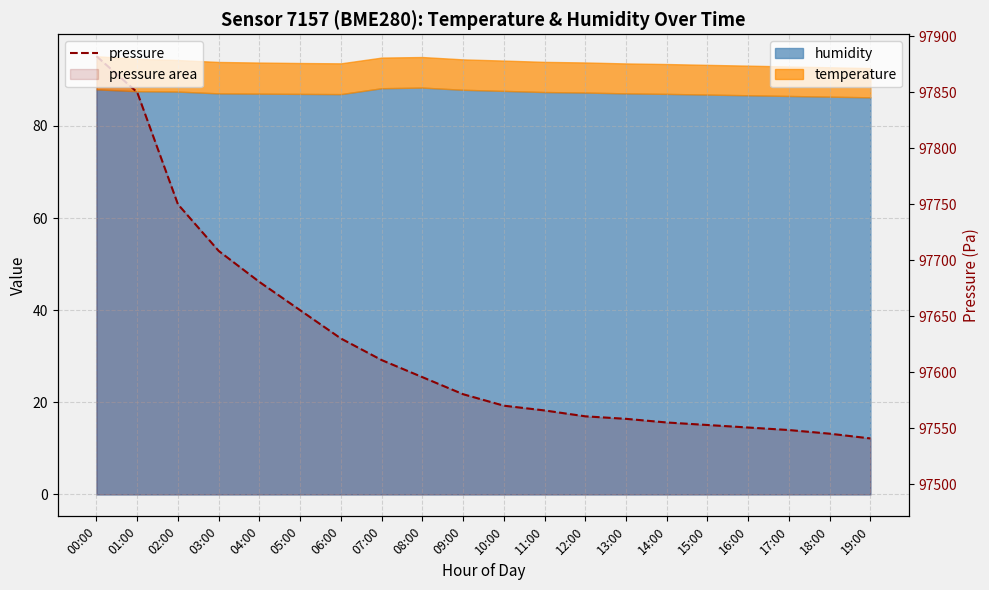

What is the average value?

97624.4